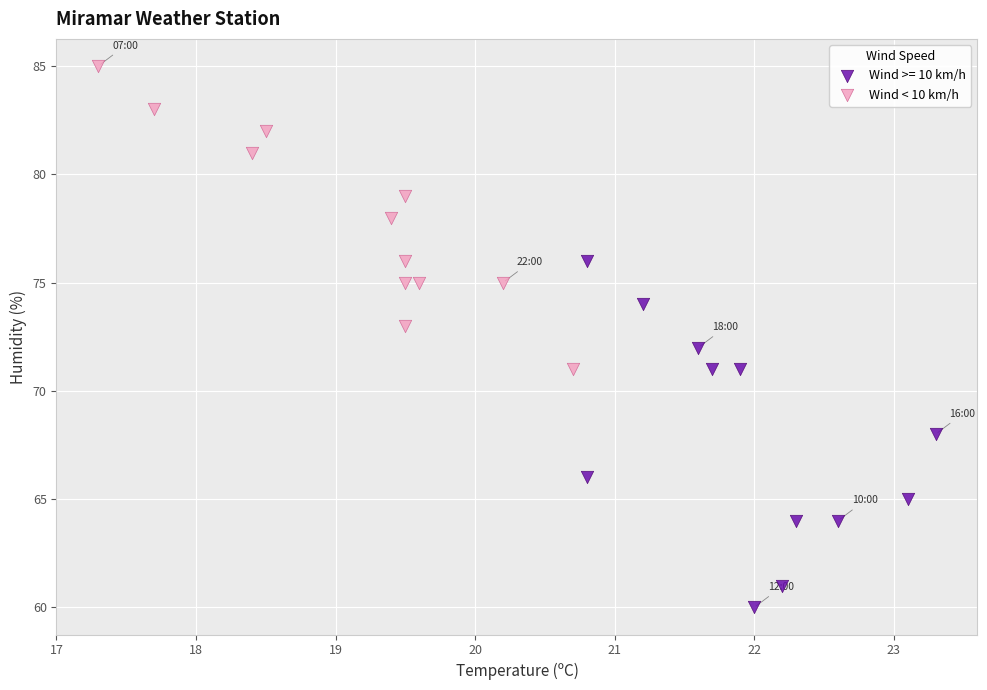

Which series contains the highest Y value?

Wind < 10 km/h